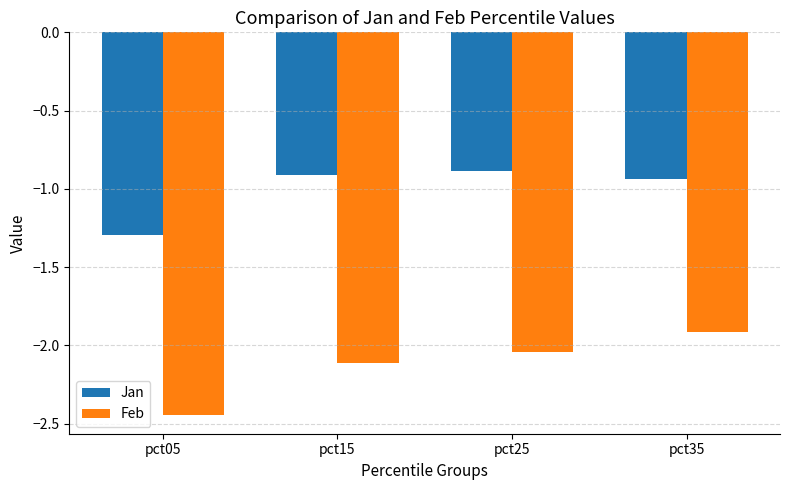

List the series in order of their peak value, lowest first.

Feb, Jan